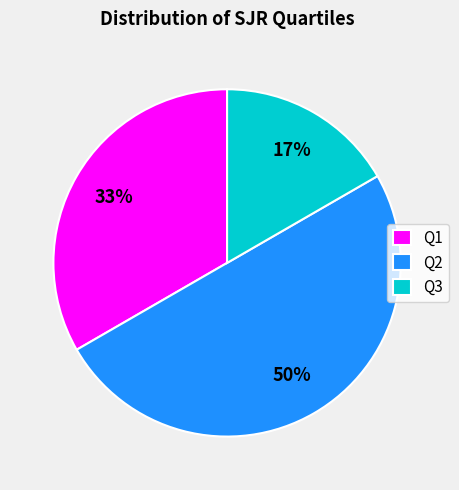

To the nearest percent, what is the combined percentage of Q1 and Q3?

50%